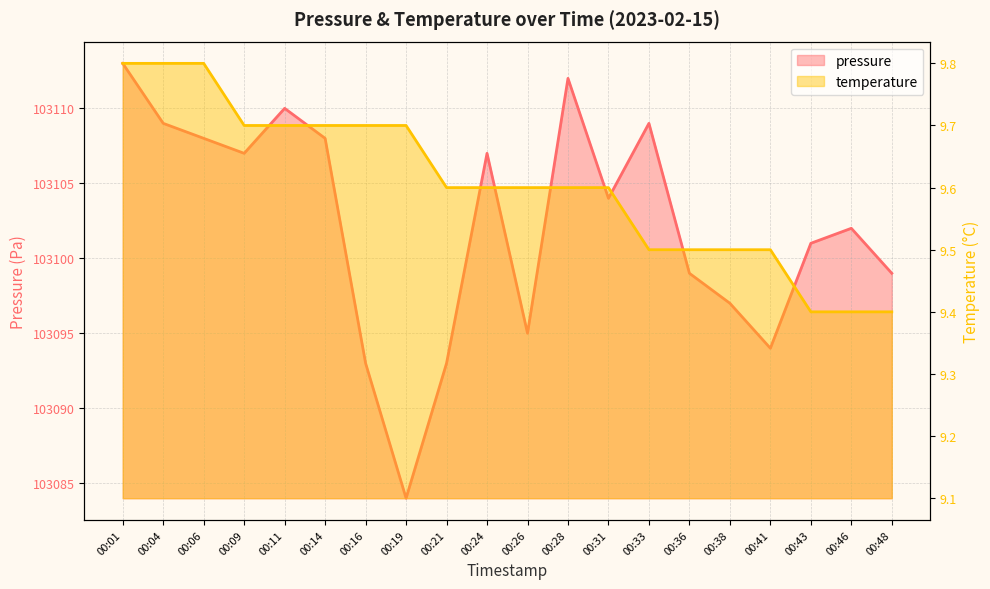

At how many categories does at least one series exceed 48828?

20